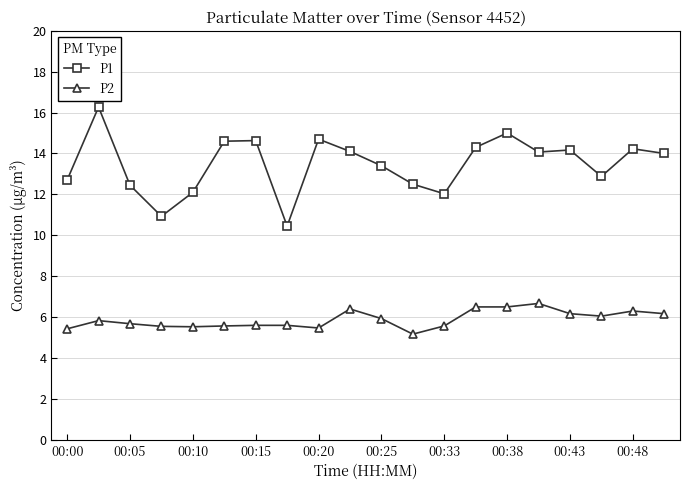

True or false: P1 and P2 cross at least once.

False